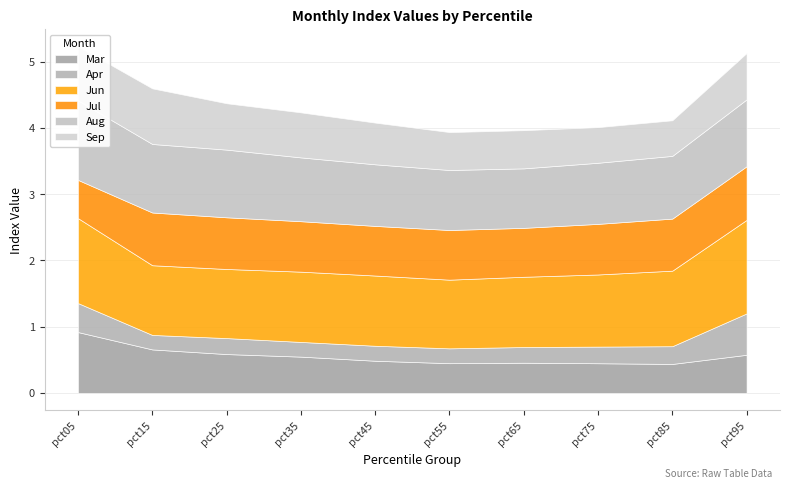

True or false: Mar has a value of 0.5 at pct45.

True